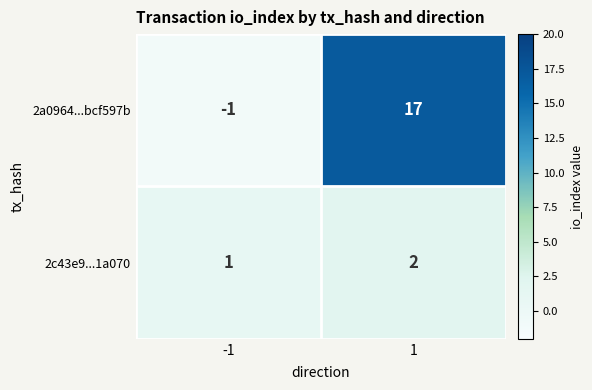

List the series in order of their peak value, highest first.

2a0964...bcf597b, 2c43e9...1a070